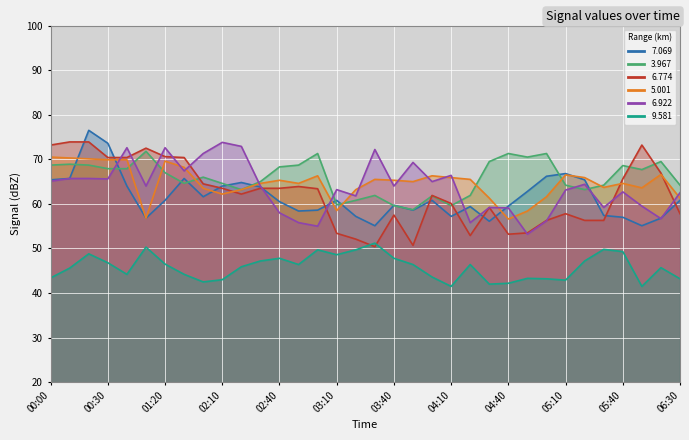

How many lines are shown in the chart?

6